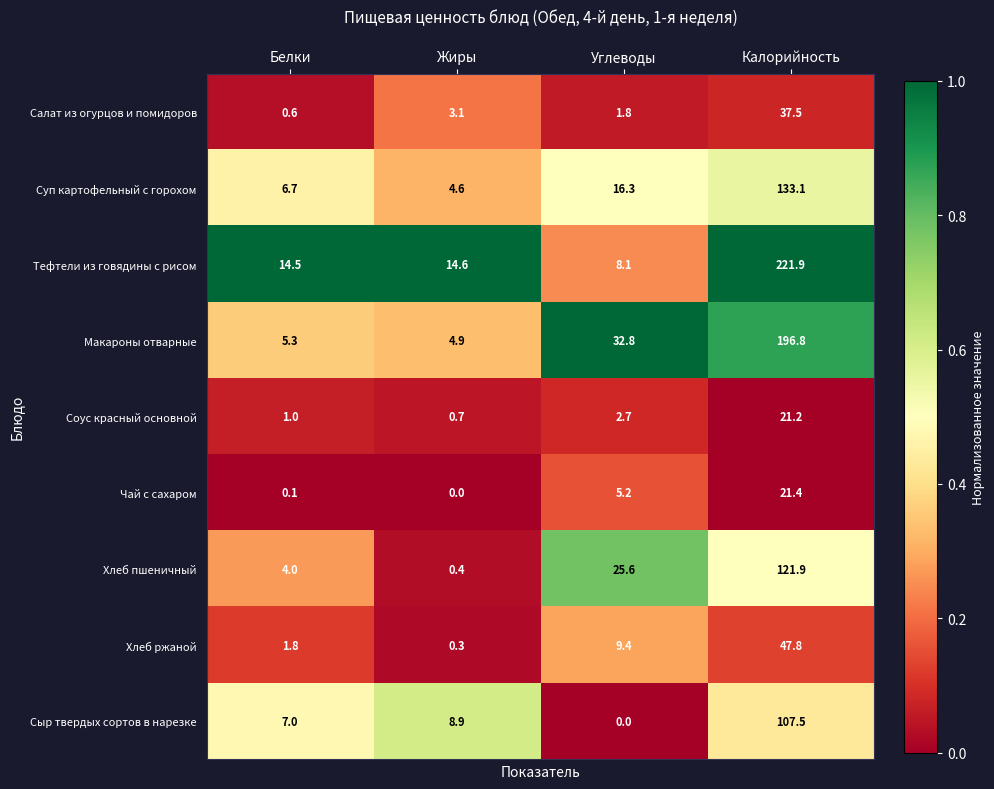

The value of Салат из огурцов и помидоров at Углеводы is 1.0. True or false?

False